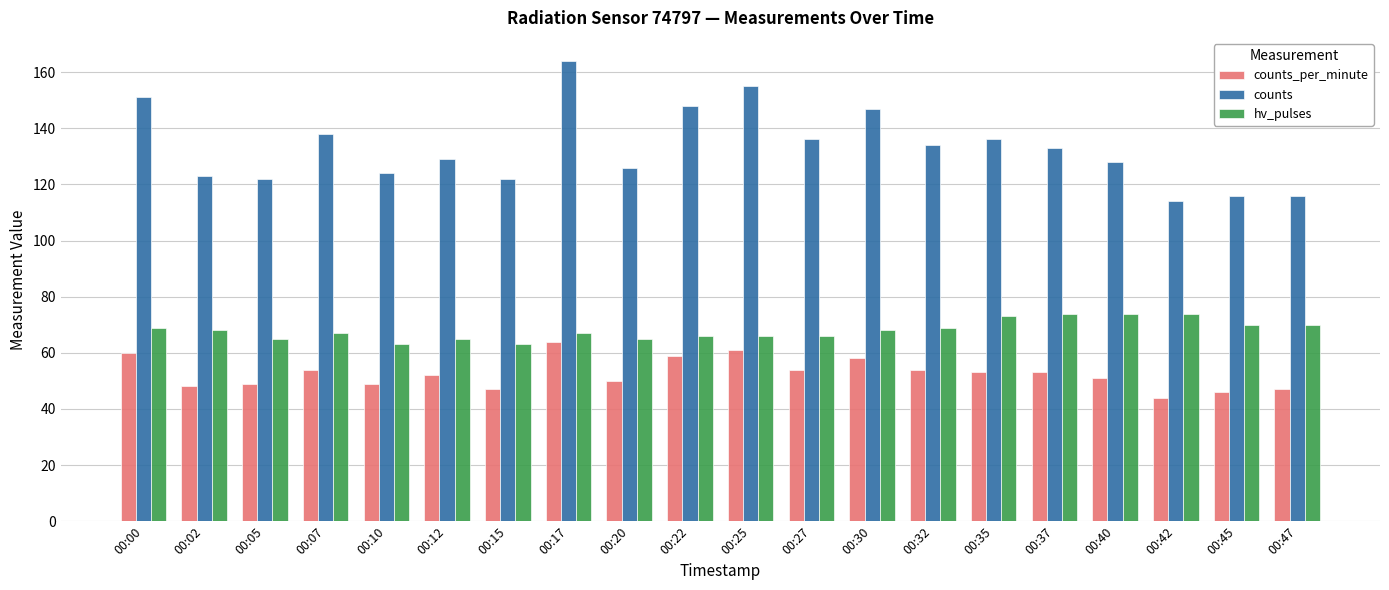

Which series has the widest spread of values?

counts